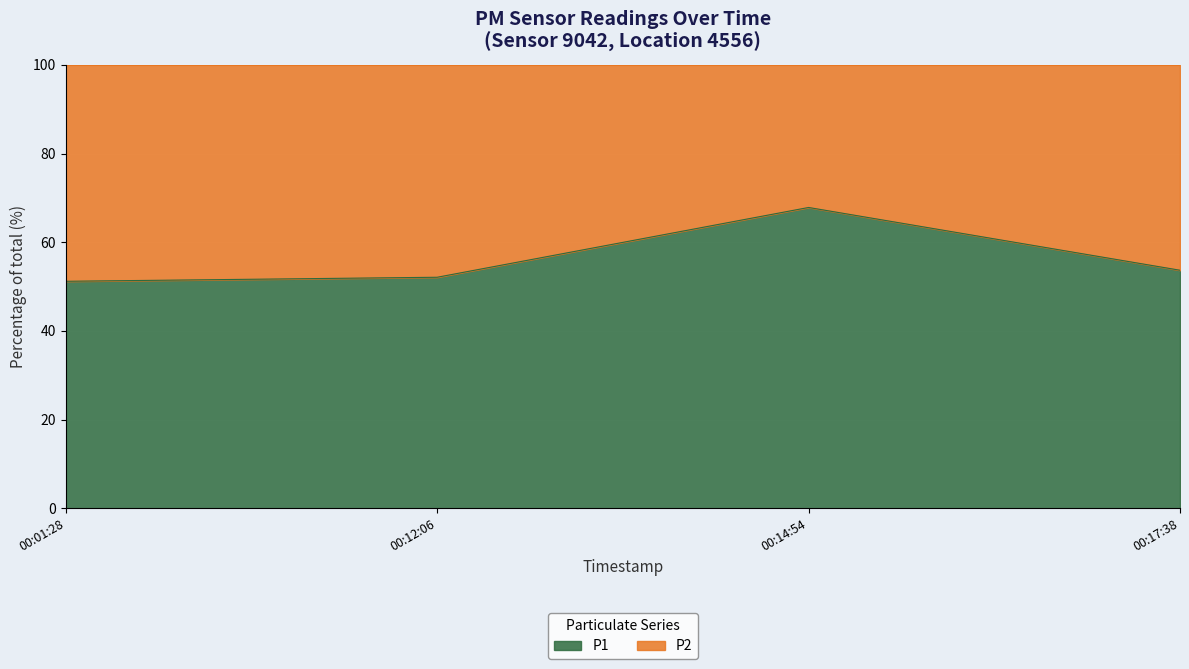

What is the highest value of the P1 series?

67.8